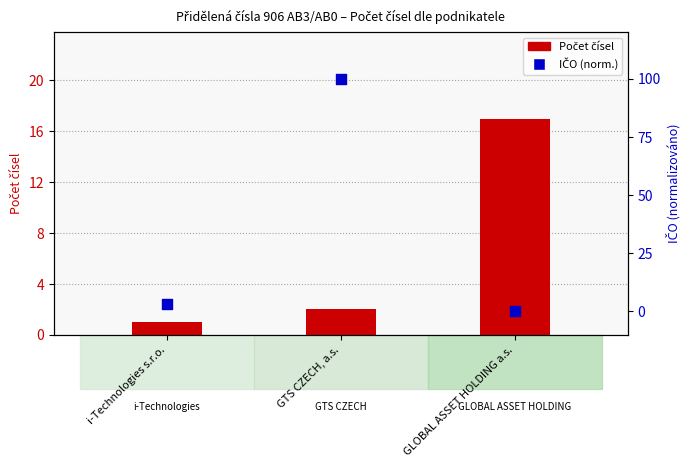

Which series has the largest total across all categories?

IČO (norm.)